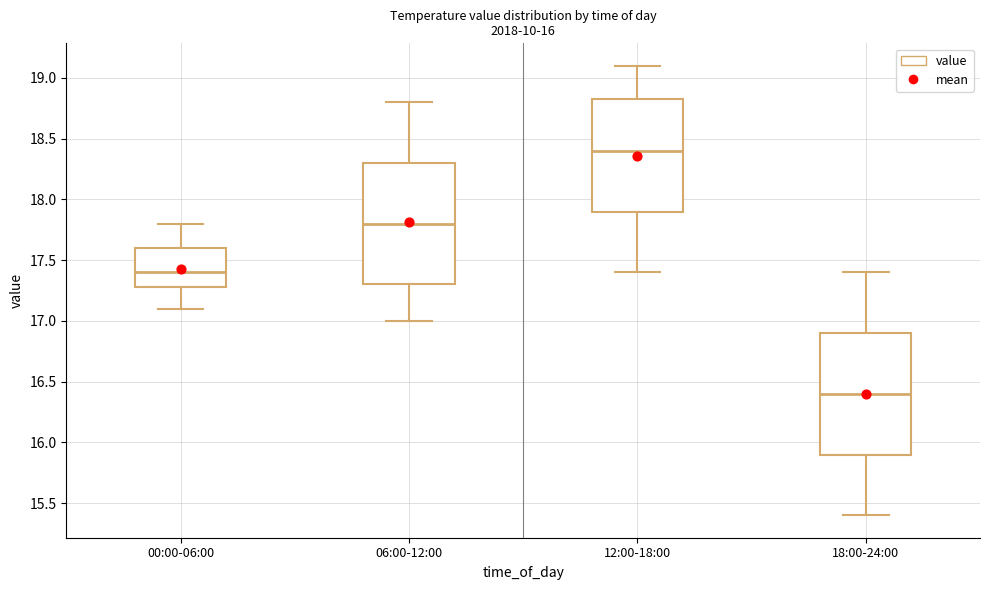

Which box's median line is the lowest?

18:00-24:00